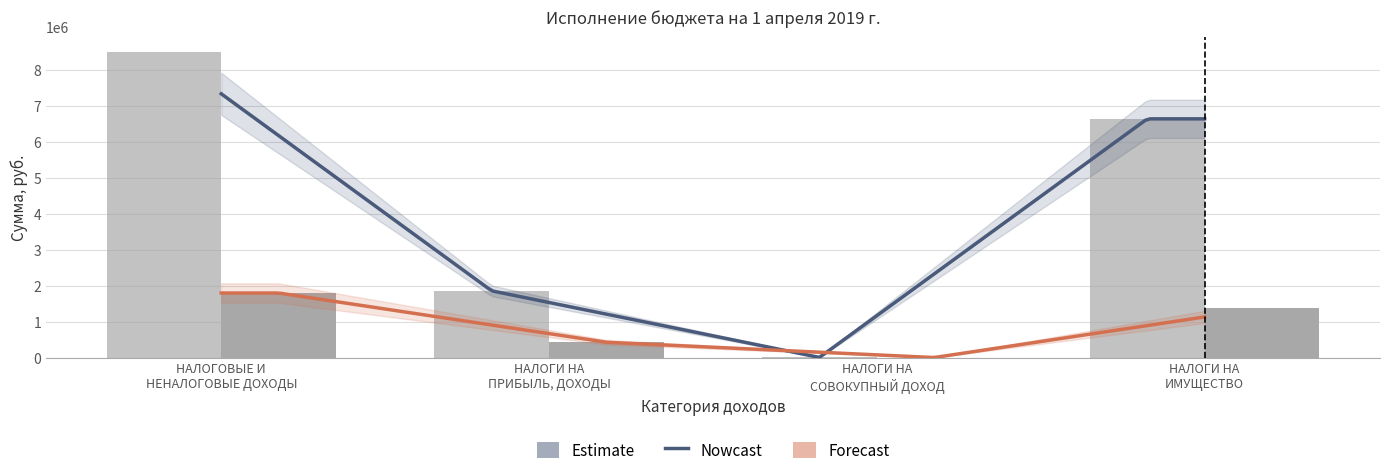

Which series changed the most between НАЛОГОВЫЕ И
НЕНАЛОГОВЫЕ ДОХОДЫ and НАЛОГИ НА
ПРИБЫЛЬ, ДОХОДЫ?

Утвержденные бюджетные назначения